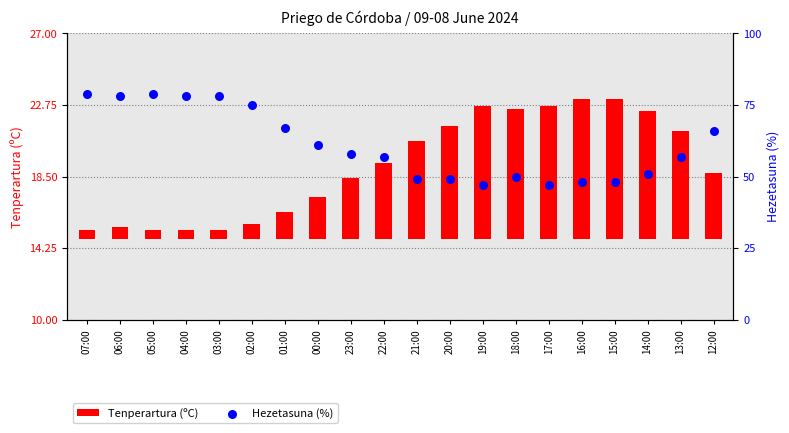

What is the total value across all series at 01:00?

68.6